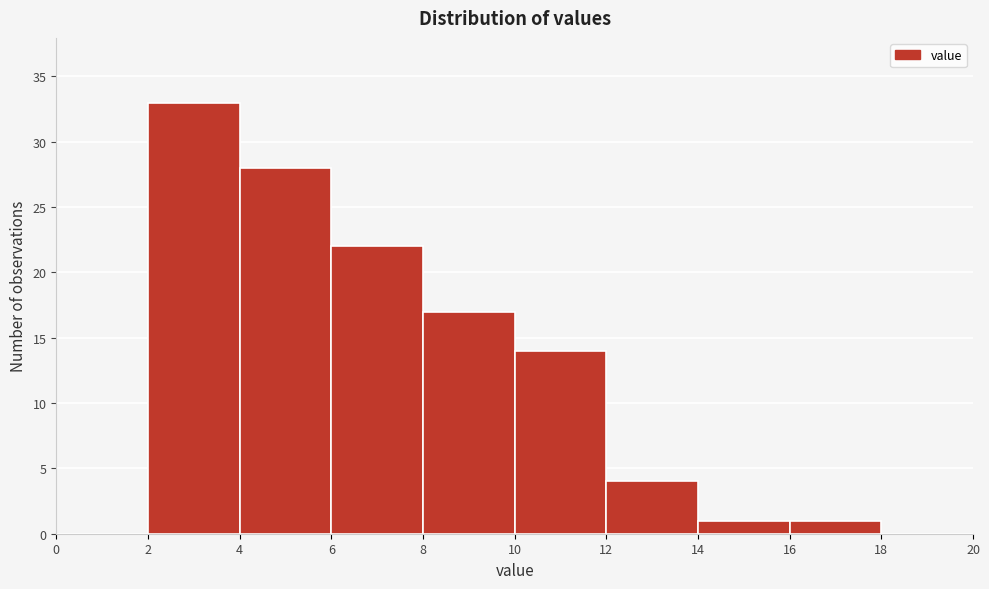

Over which range of the x-axis is the bar tallest?

2 to 4